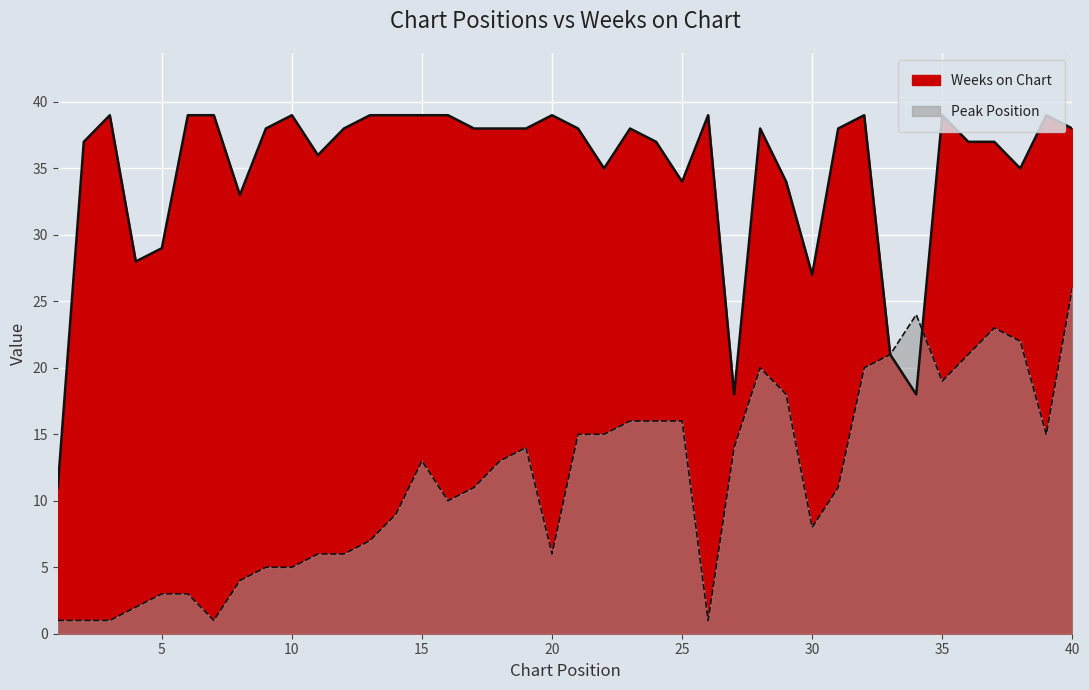

What is the sum of all Peak Position values?

462